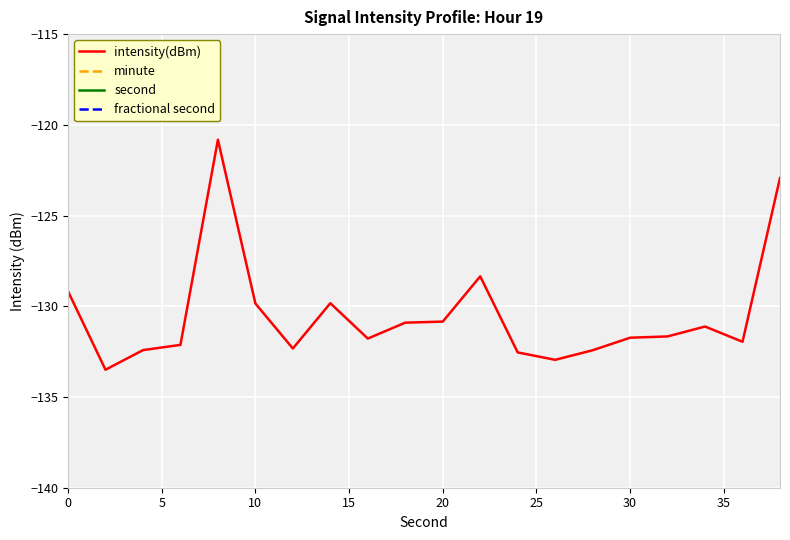

True or false: fractional second has more than 1 interior local peaks.

False